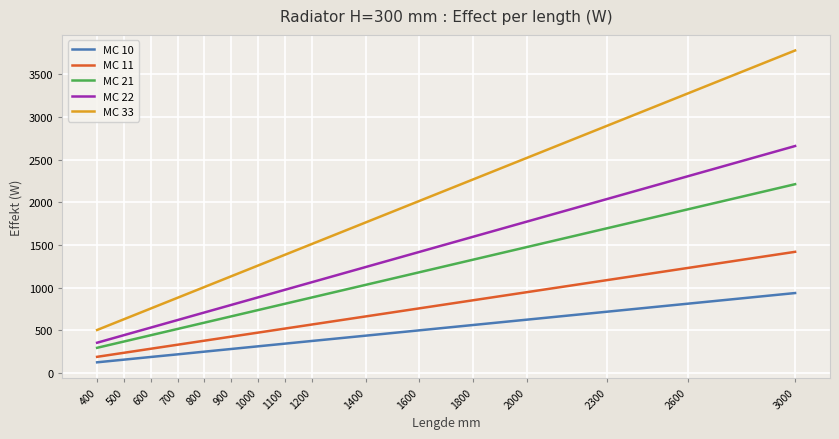

What are all the series names shown in the legend?

MC 10, MC 11, MC 21, MC 22, MC 33